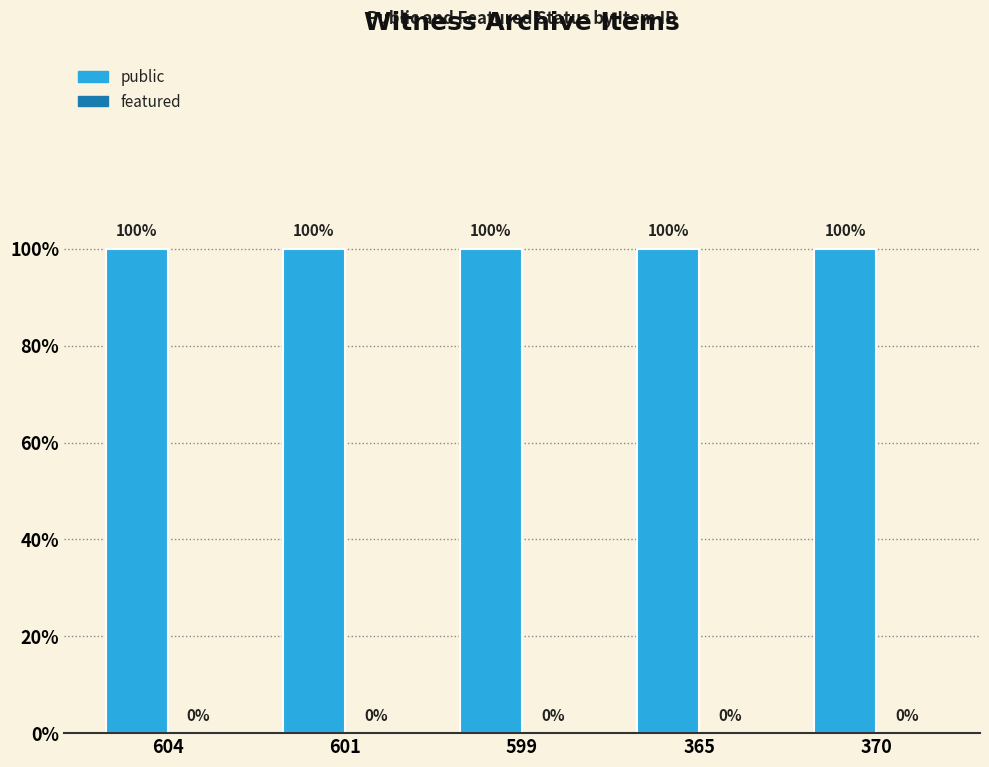

Reading left to right, list all the values displayed in this chart.

public: 1	1	1	1	1
featured: 0	0	0	0	0